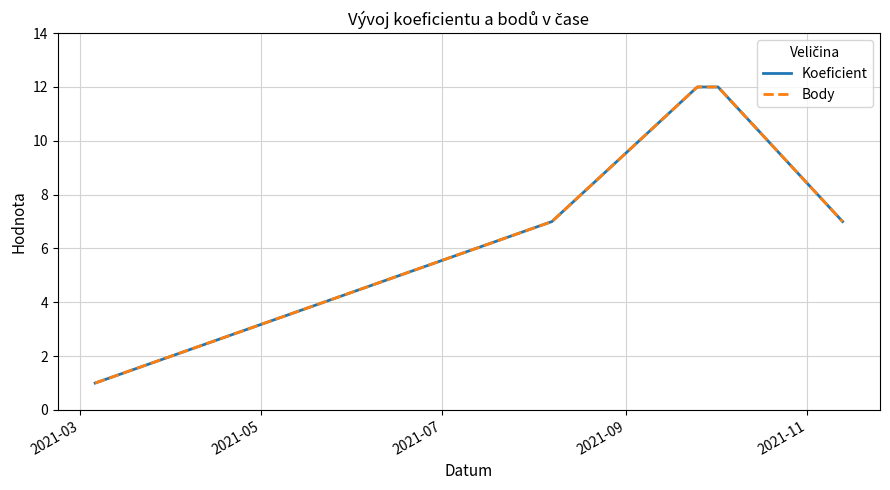

Reading left to right, what are all the values shown in this chart?

Koeficient: 1	7	12	12	7
Body: 1	7	12	12	7